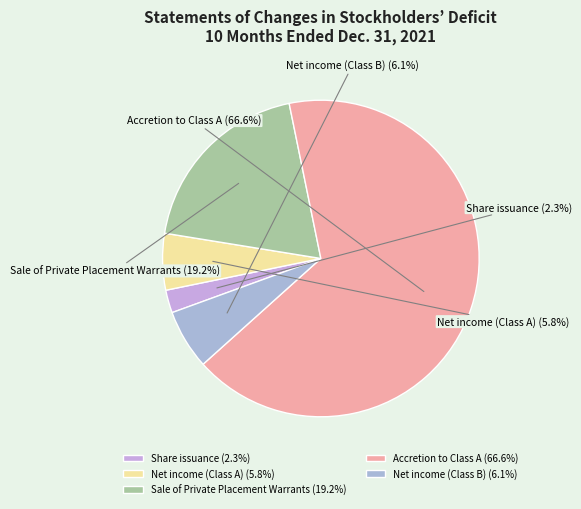

Which category has the biggest portion of the pie?

Accretion to Class A